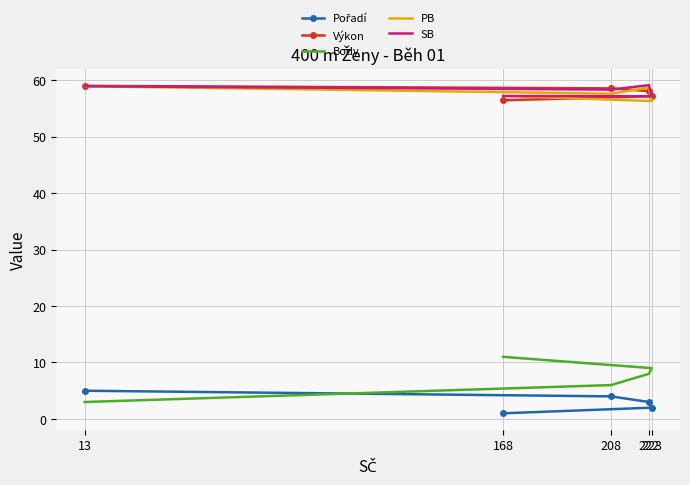

The value of Body at 13 is 1.5. True or false?

False